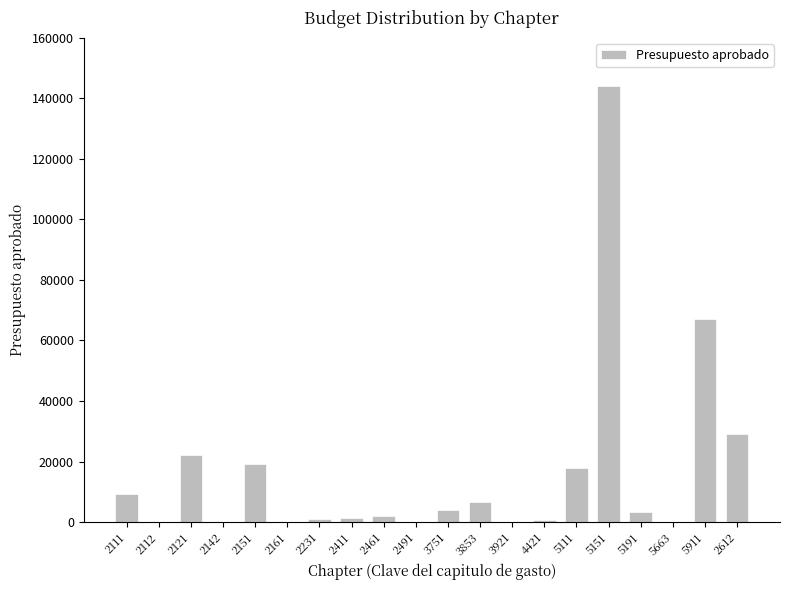

How many data points does each series have?

20